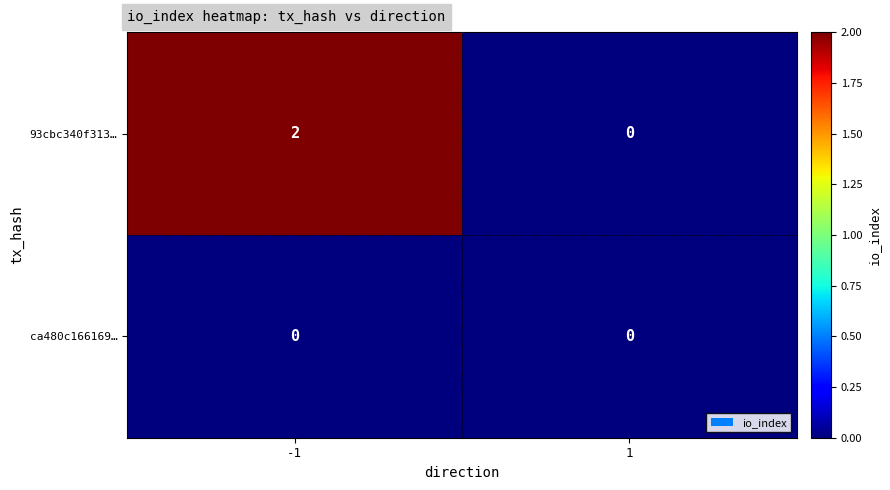

The 93cbc340f313… series shows 0 at 1. True or false?

True